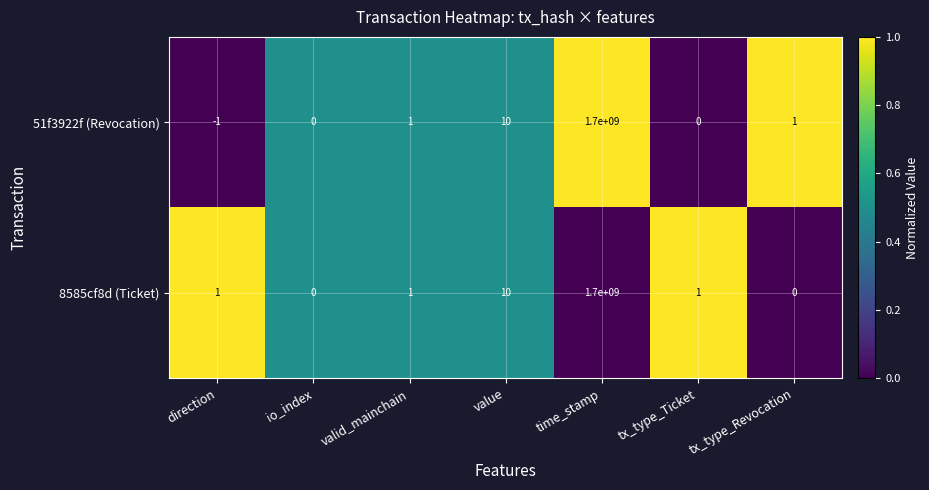

What is the difference between the second highest and second lowest values in the 8585cf8d (Ticket) series?

10